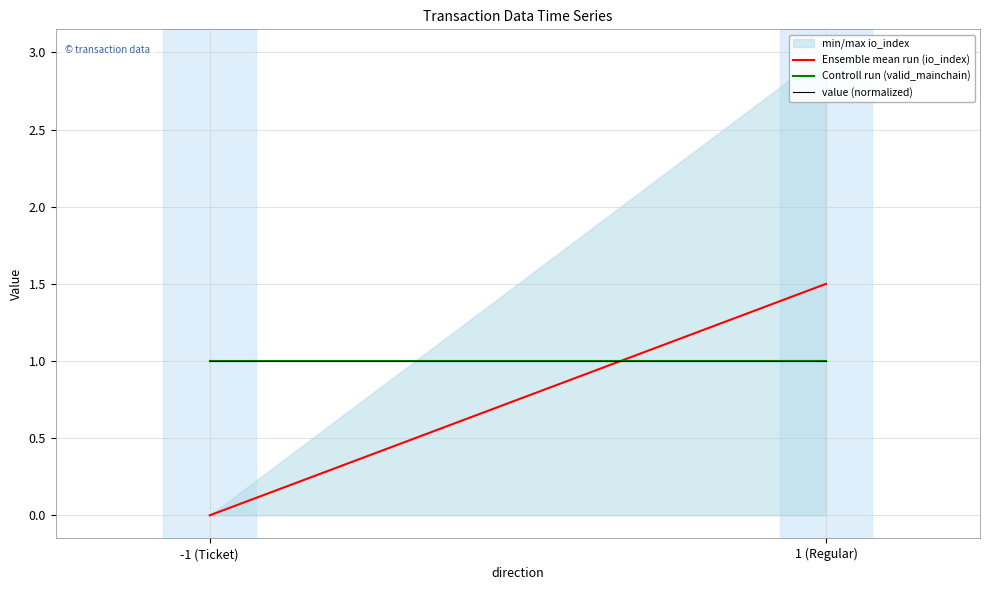

Which series changed the most between -1 (Ticket) and 1 (Regular)?

Ensemble mean run (io_index)